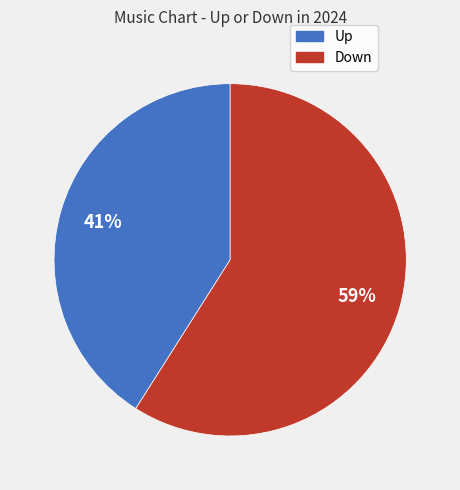

Is there any slice that represents more than half of the pie?

Yes